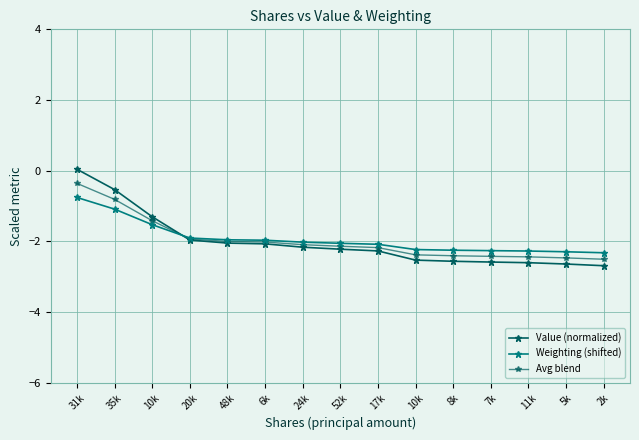

Which category has the lowest value across all series?

2k